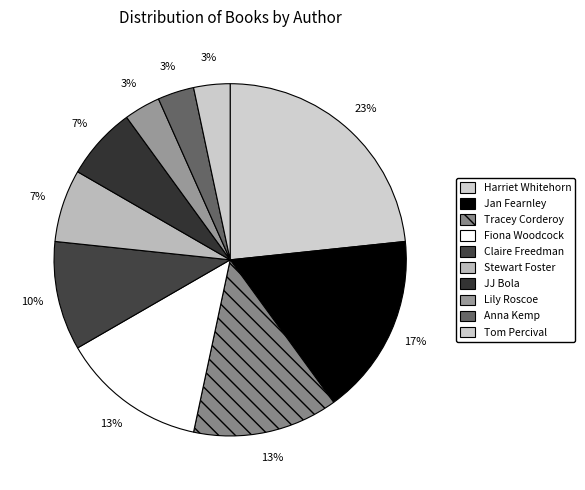

Count the number of slices in the pie.

10